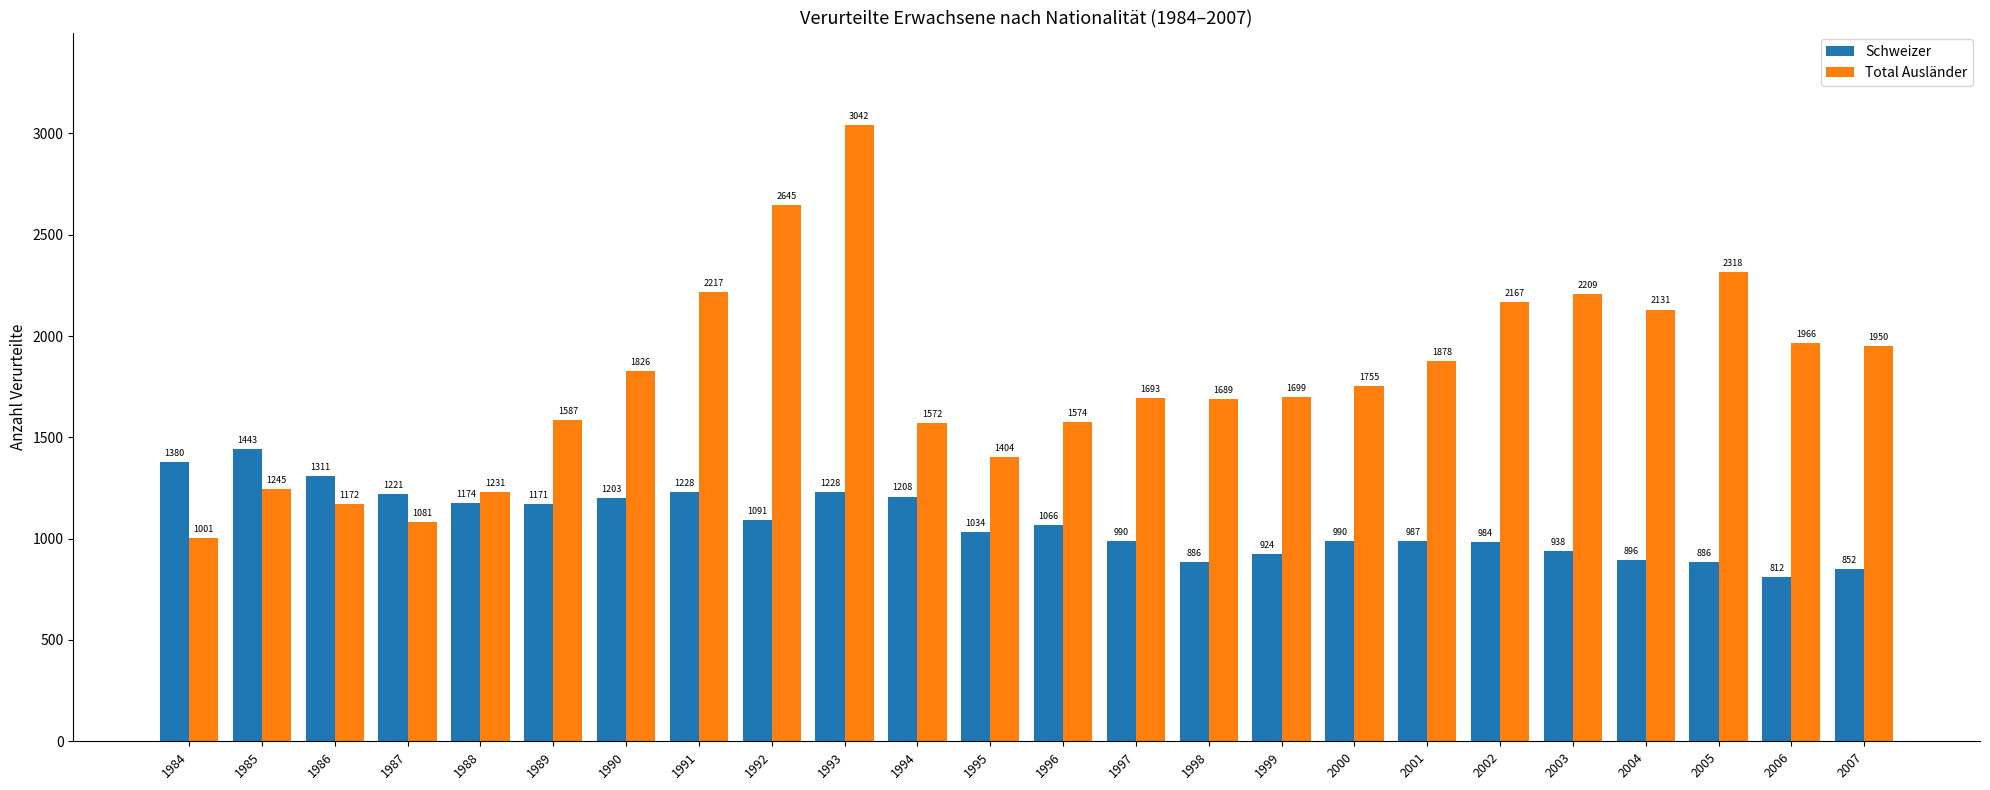

What are all the series names shown in the legend?

Schweizer, Total Ausländer